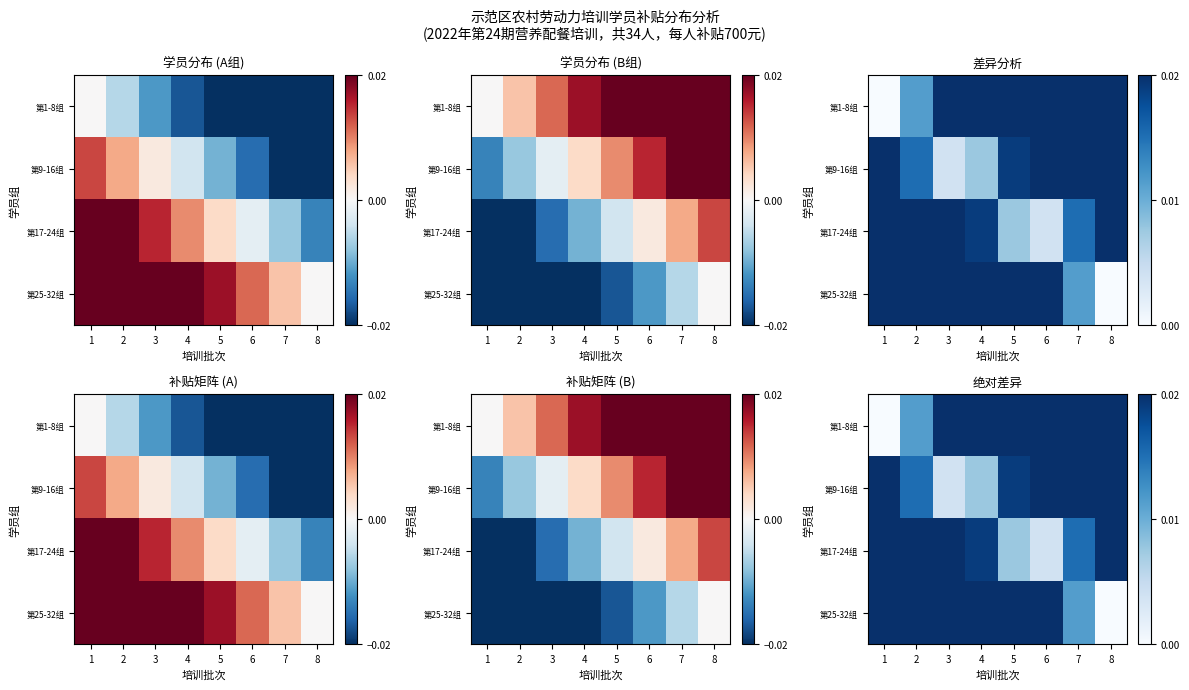

What is the total value across all series at 3?

0.1